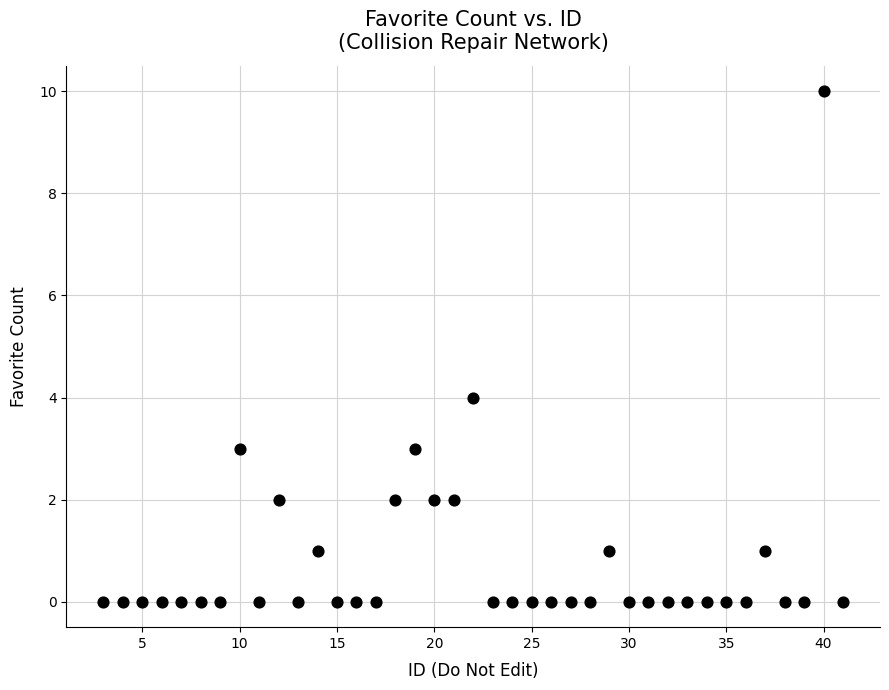

What is the range of Y values (max minus min)?

10